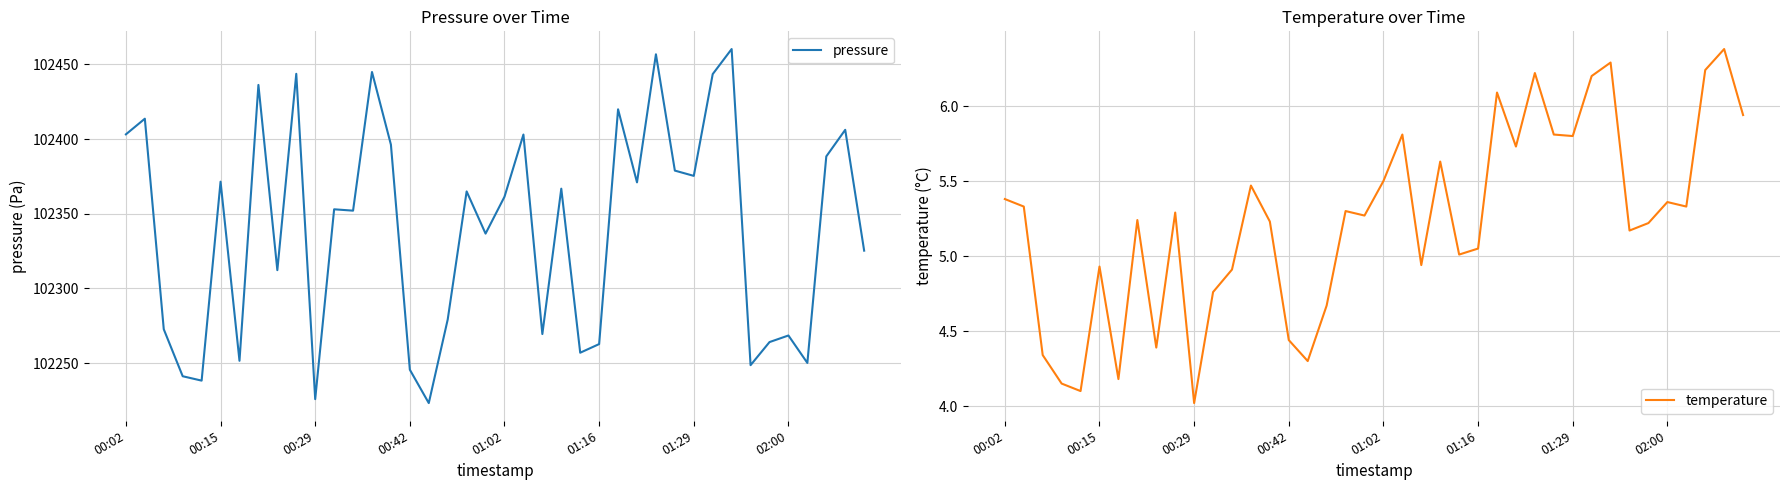

What is the highest value of the pressure series?

102460.3